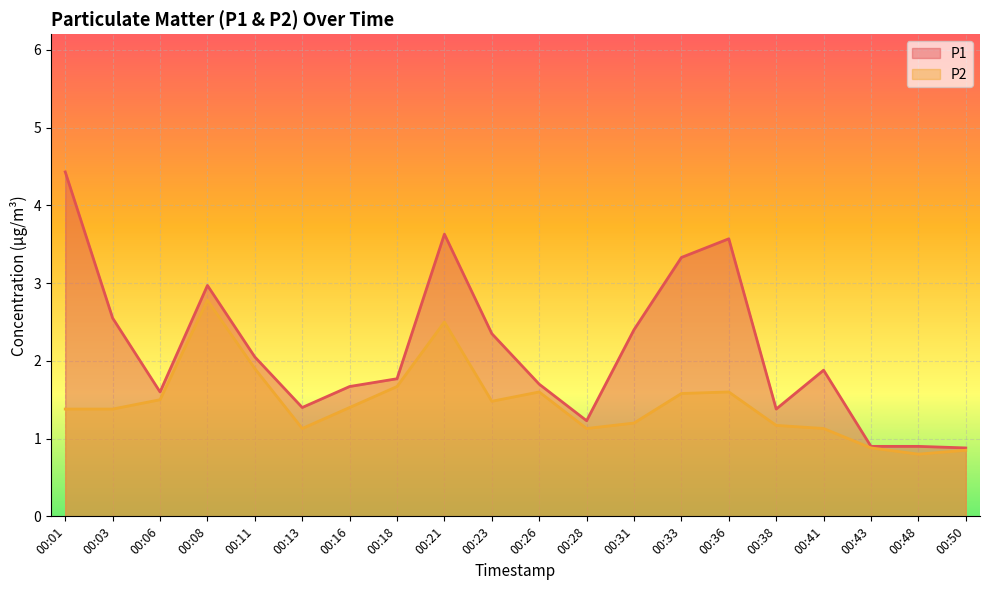

At which category is the sum across all series the highest?

00:21